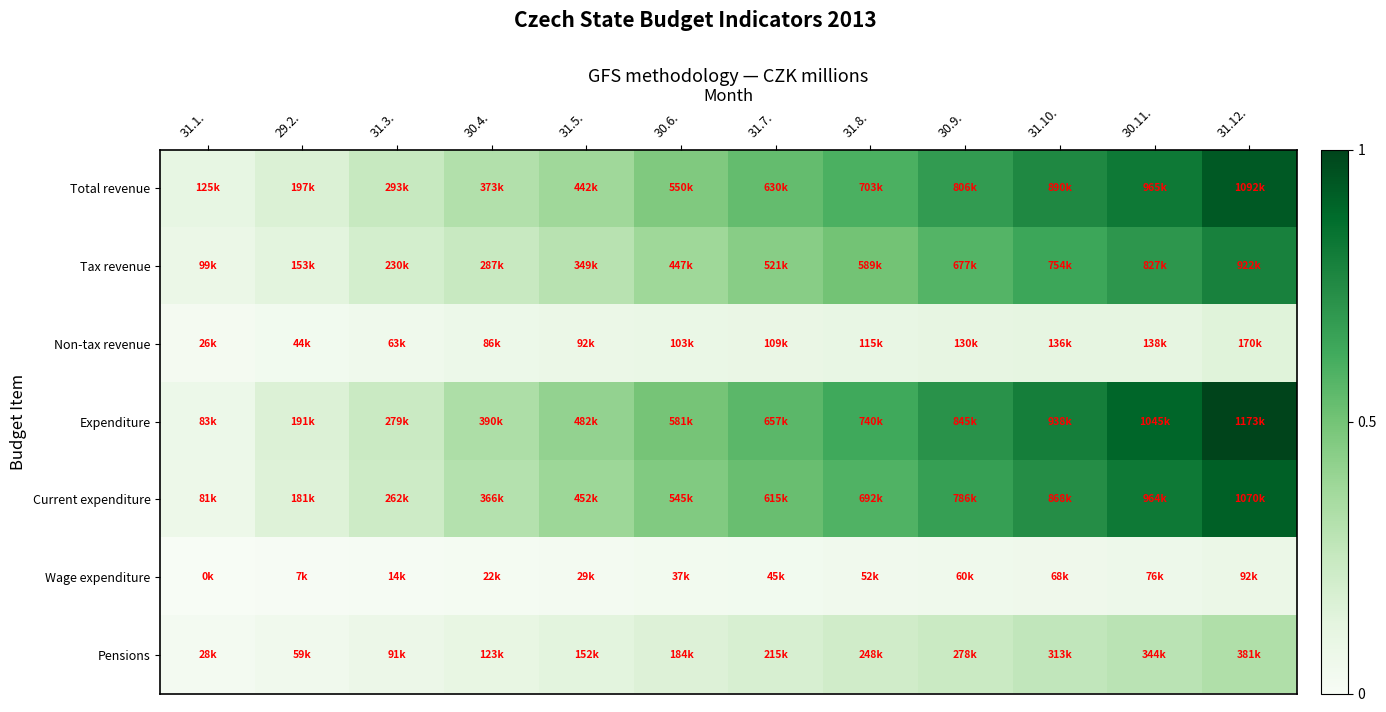

Which series has the largest total across all categories?

Expenditure